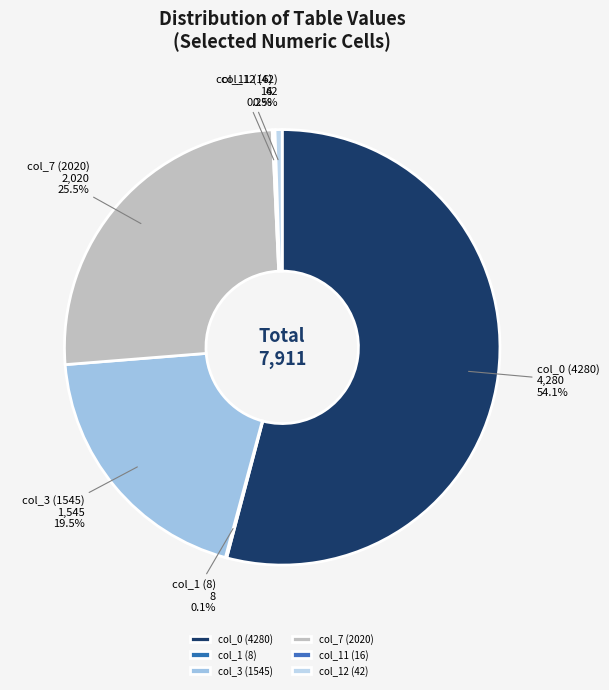

Is there a majority slice in this chart?

Yes